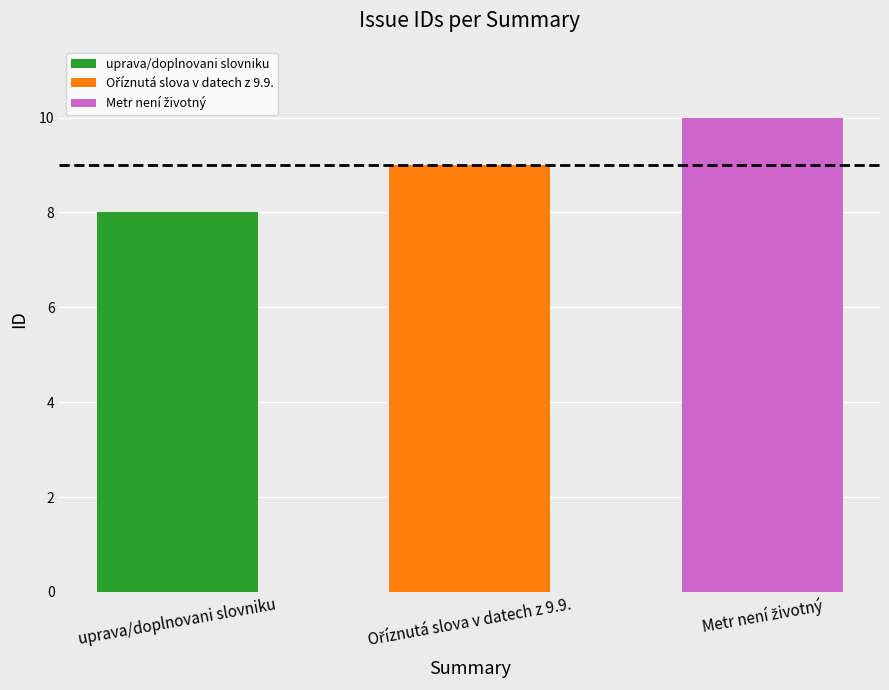

Rank the categories by value from lowest to highest.

uprava/doplnovani slovniku, Oříznutá slova v datech z 9.9., Metr není životný